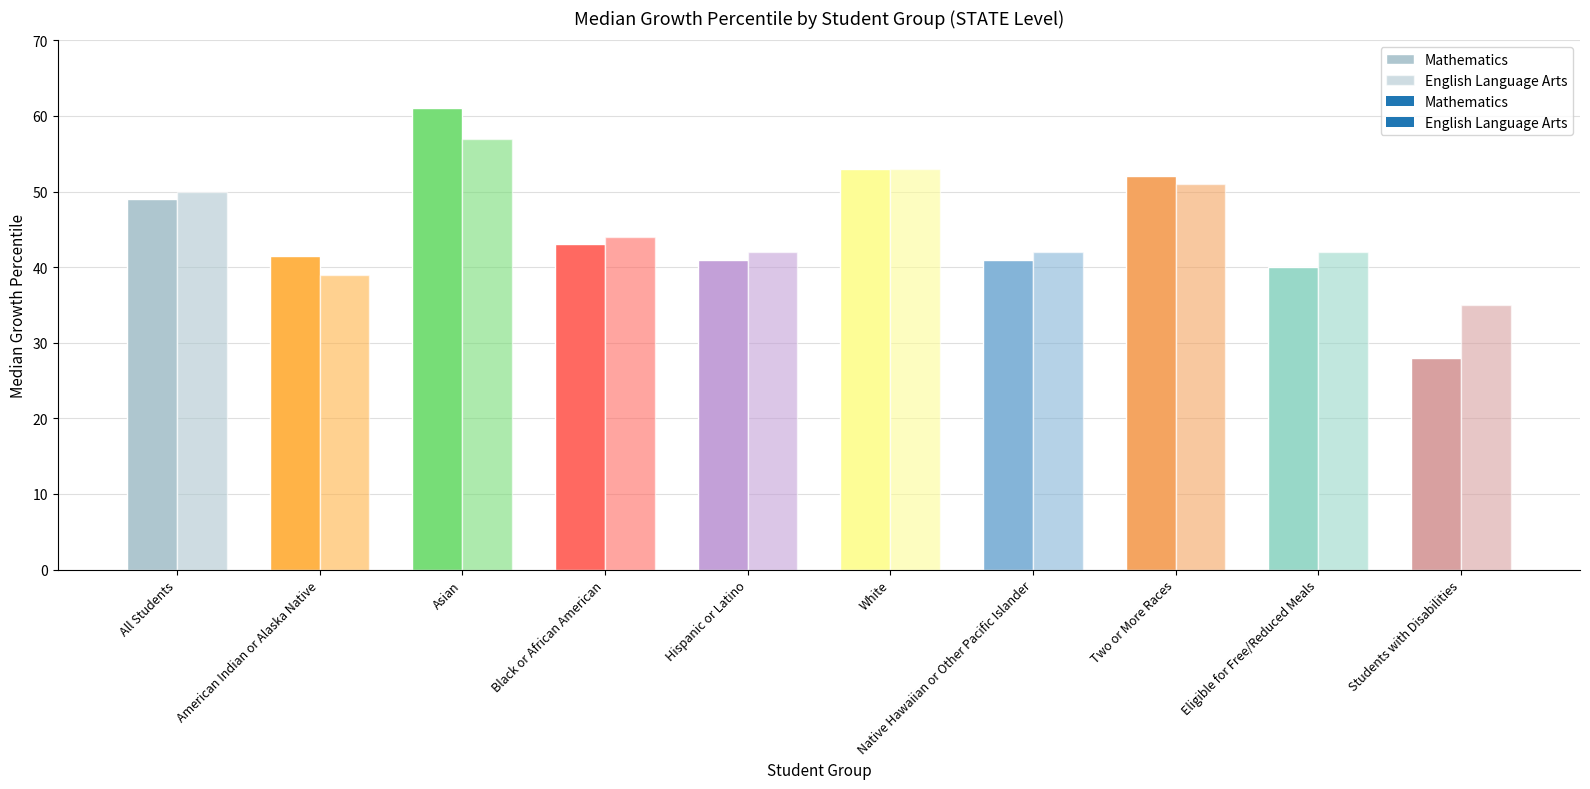

The value of English Language Arts at Native Hawaiian or Other Pacific Islander is 25.9. True or false?

False